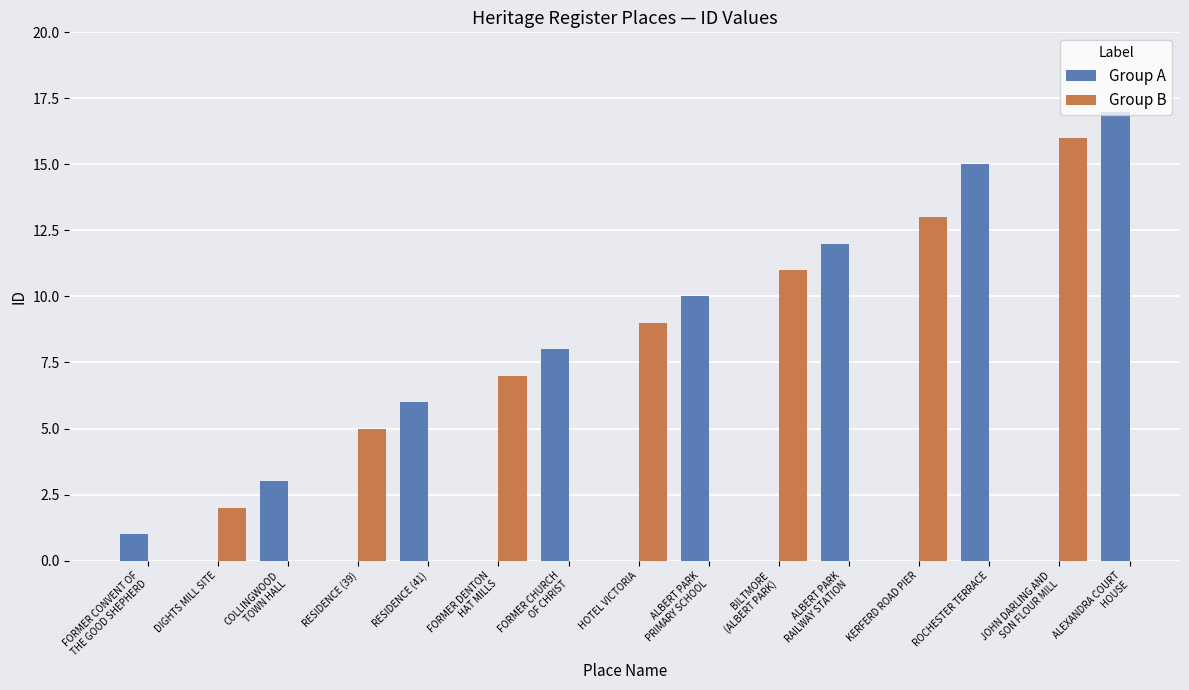

Read the value at FORMER CONVENT OF
THE GOOD SHEPHERD.

1